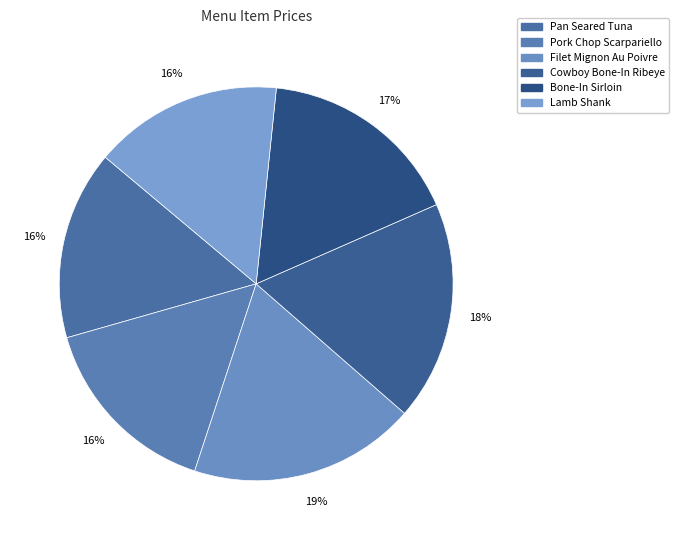

The Lamb Shank slice represents 16% of the pie. True or false?

True